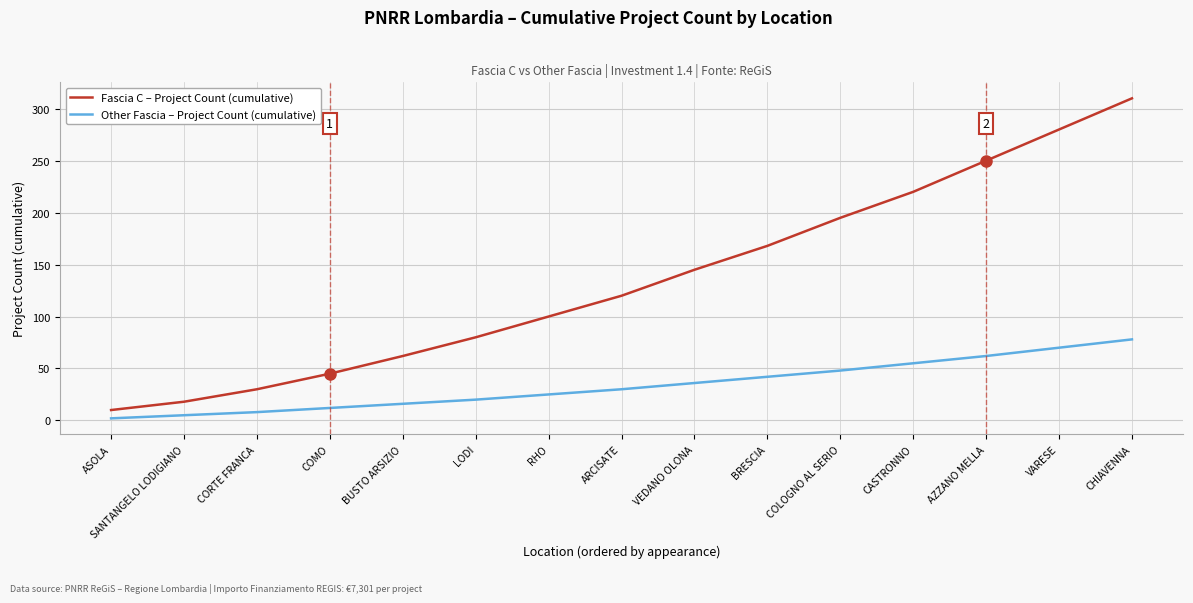

Which label corresponds to the smallest value in the chart?

ASOLA